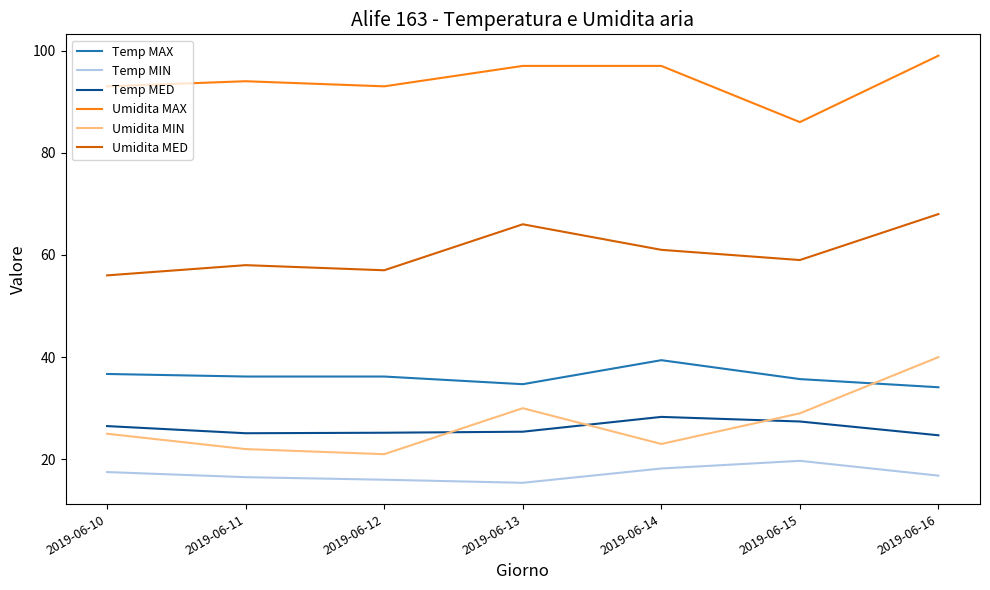

What is the total value across all series at 2019-06-14?

266.9